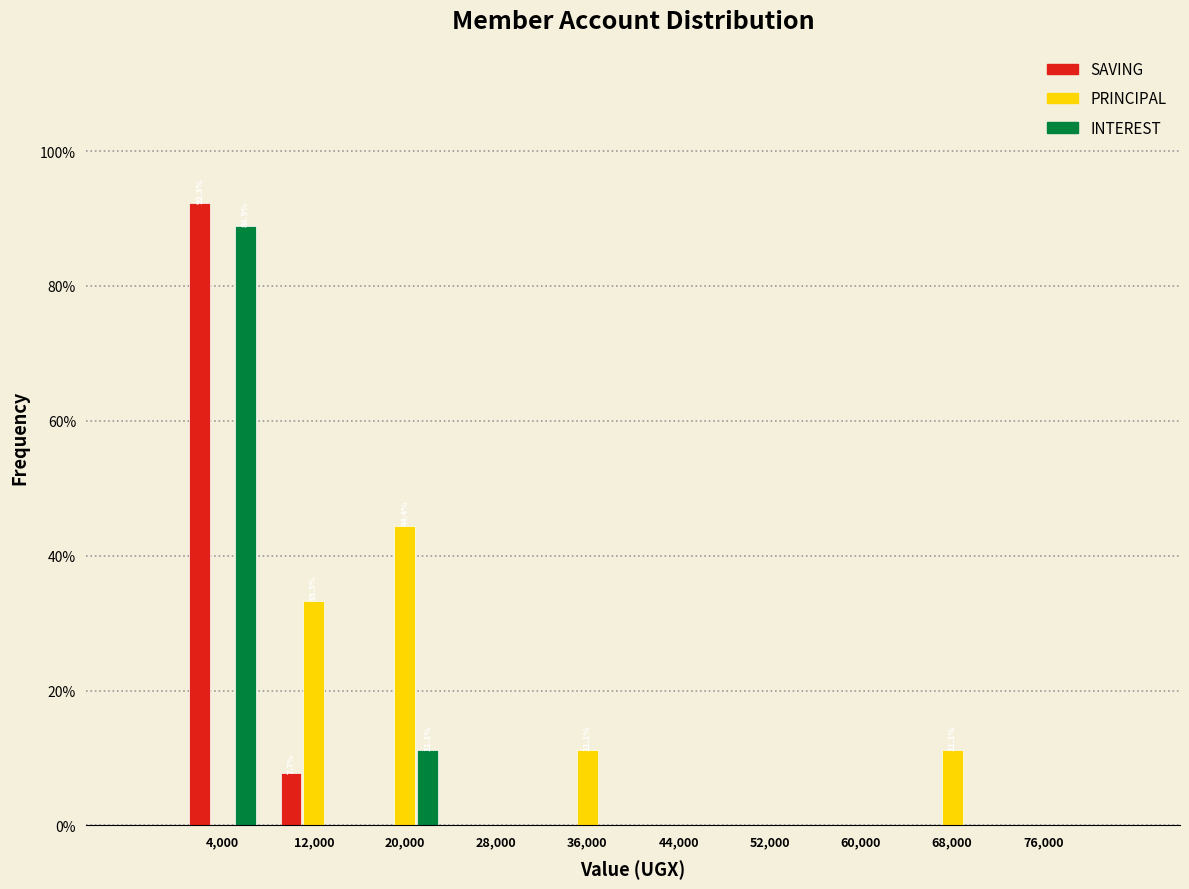

In the PRINCIPAL series, which range on the x-axis has the tallest bar?

16000 to 24000